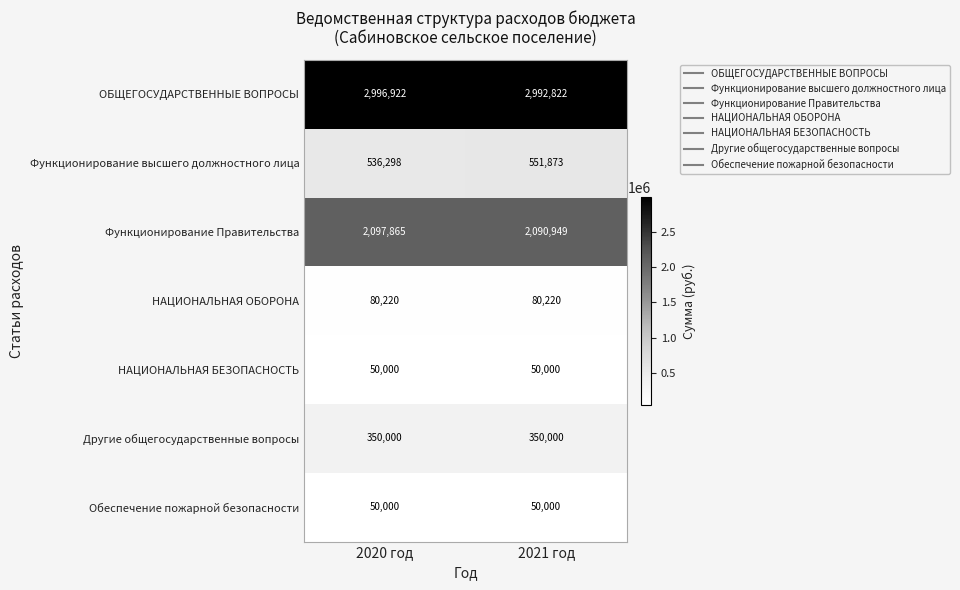

The Функционирование Правительства series shows 1063357 at 2021 год. True or false?

False